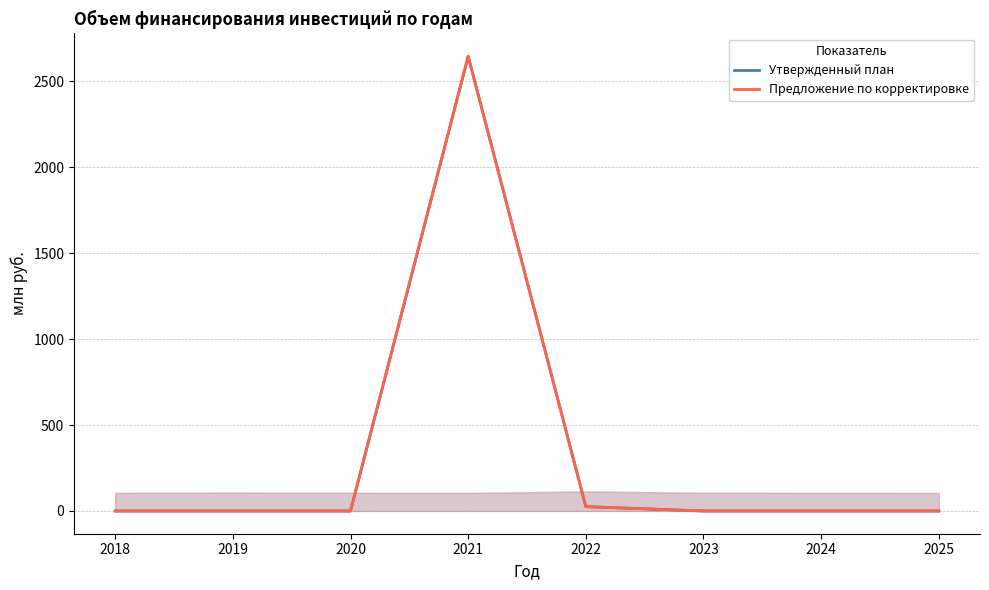

True or false: Утвержденный план and Предложение по корректировке intersect in this chart.

False